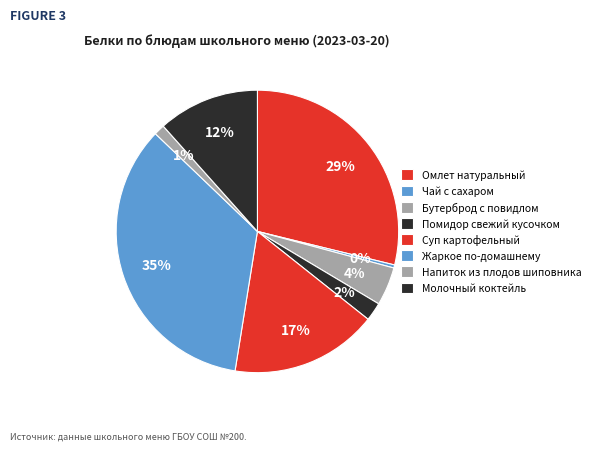

Rank the categories by value from lowest to highest.

Чай с сахаром, Напиток из плодов шиповника, Помидор свежий кусочком, Бутерброд с повидлом, Молочный коктейль, Суп картофельный, Омлет натуральный, Жаркое по-домашнему